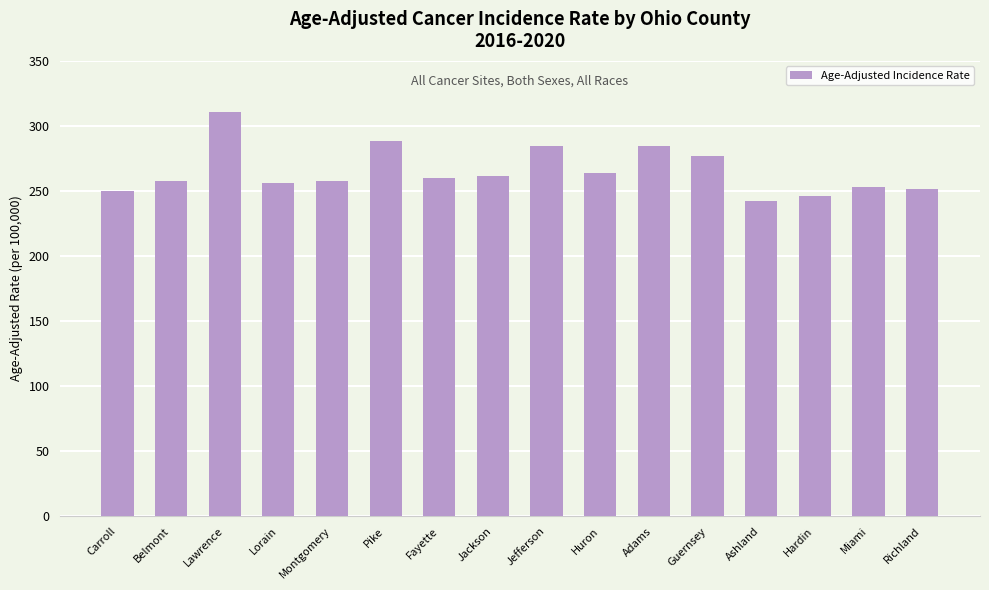

What is the approximate value at Jefferson?

284.4